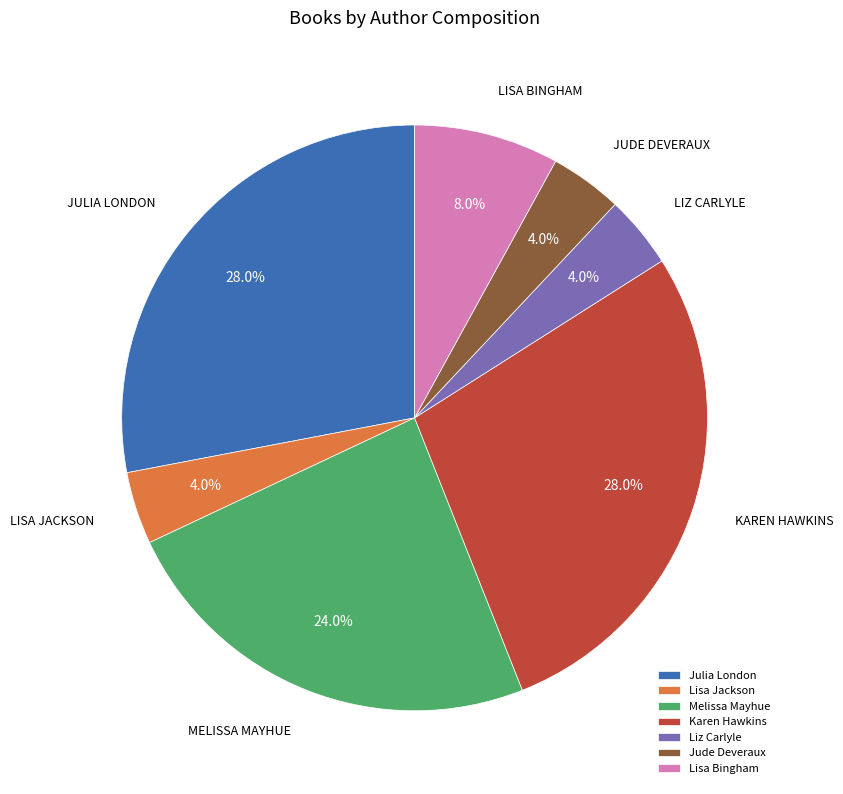

Count the number of slices in the pie.

7